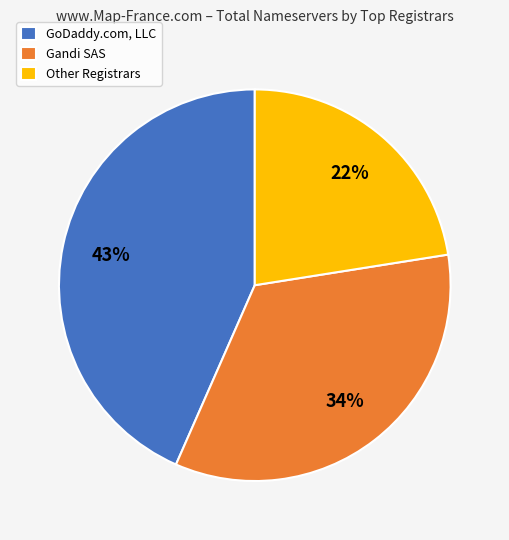

Count the number of slices in the pie.

3